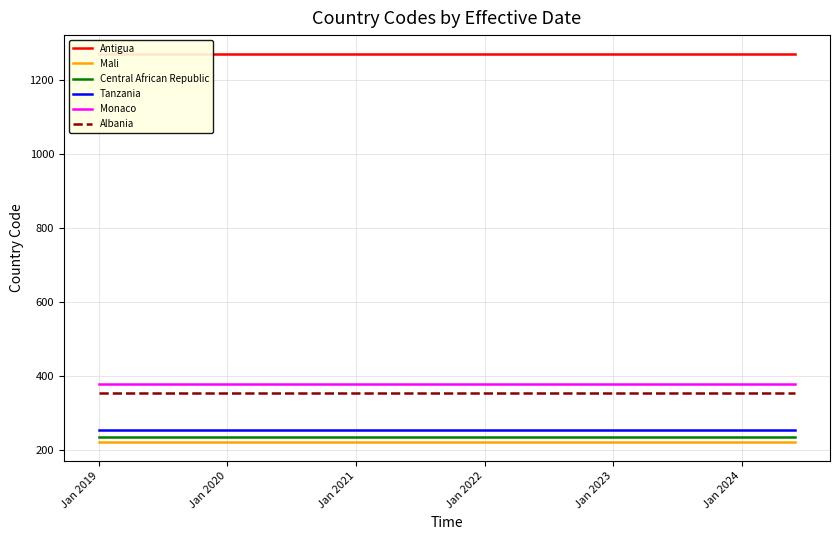

What is the lowest value of the Tanzania series?

255